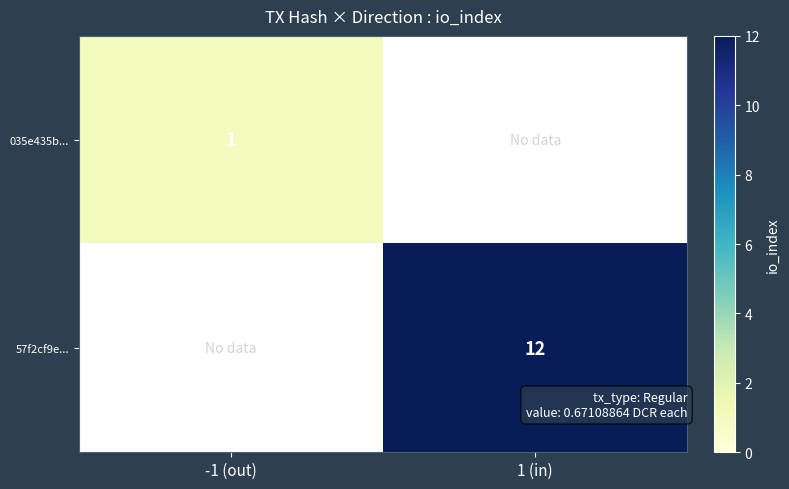

The 57f2cf9e... series shows 17 at 1 (in). True or false?

False